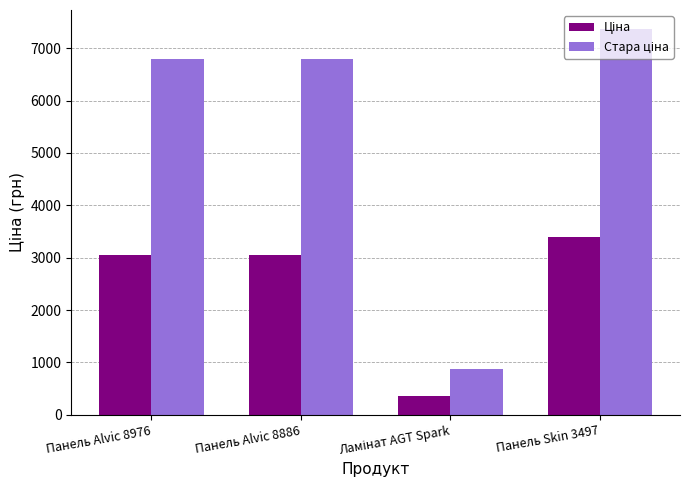

What is the spread (max minus min) of values at Панель Alvic 8886?

3739.6